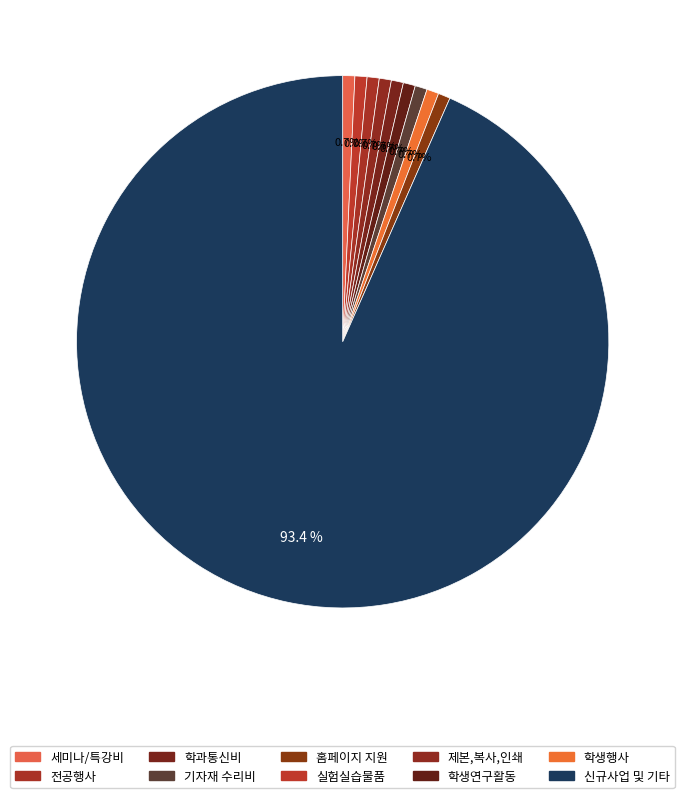

Which slice represents more than half of the pie?

신규사업 및 기타